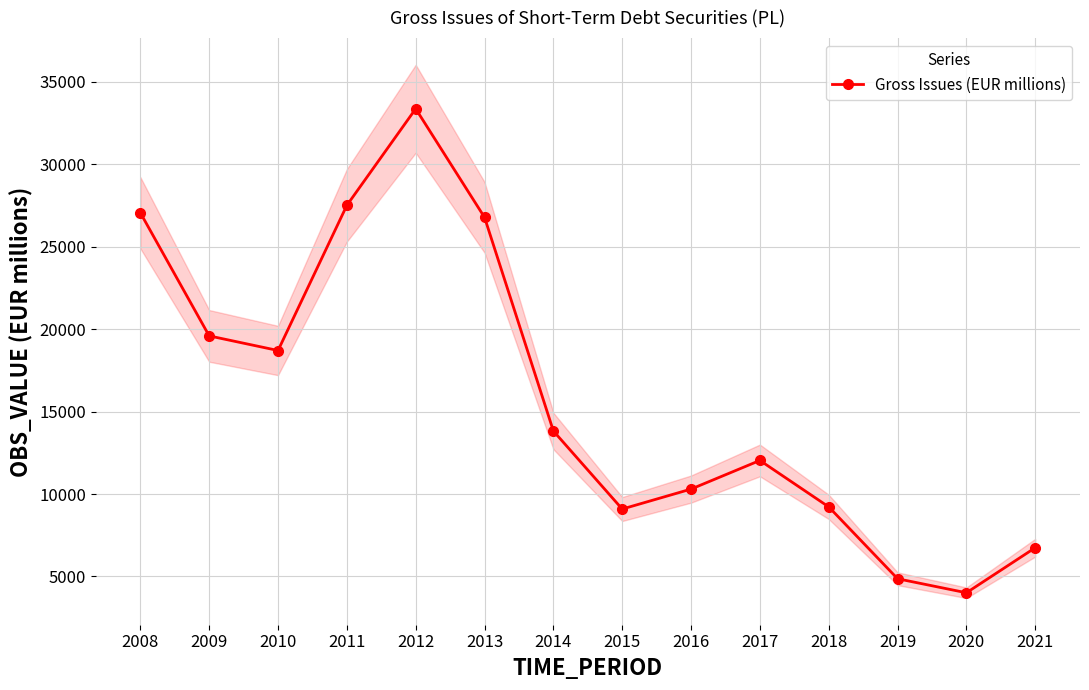

Rank the categories by value from highest to lowest.

2012, 2011, 2008, 2013, 2009, 2010, 2014, 2017, 2016, 2018, 2015, 2021, 2019, 2020